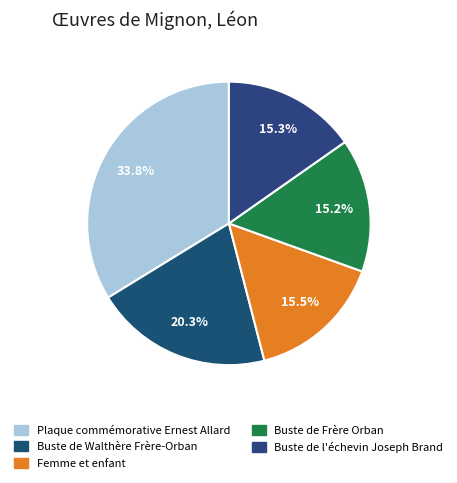

To the nearest percent, what is the combined percentage of Plaque commémorative Ernest Allard and Buste de Walthère Frère-Orban?

54%